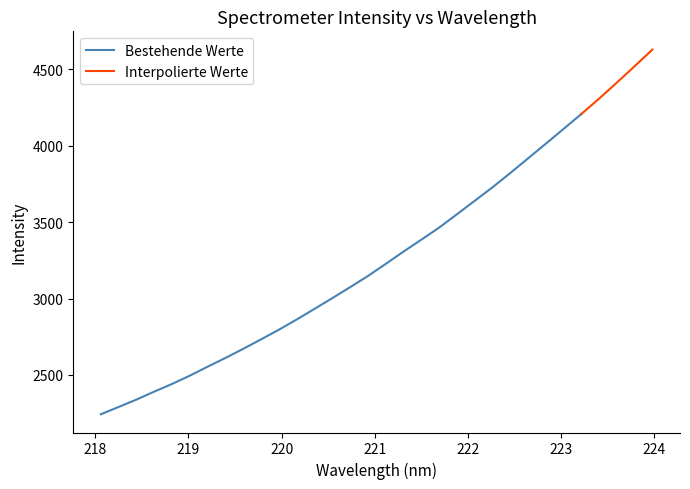

List the labels in order of value, largest first.

223.9802, 223.7895, 223.5987, 223.408, 223.2172, 223.0264, 222.8355, 222.6447, 222.4538, 222.263, 222.0721, 221.8812, 221.6902, 221.4993, 221.3083, 221.1174, 220.9264, 220.7354, 220.5444, 220.3533, 220.1623, 219.9712, 219.7801, 219.589, 219.3979, 219.2067, 219.0156, 218.8244, 218.6332, 218.442, 218.2508, 218.0596